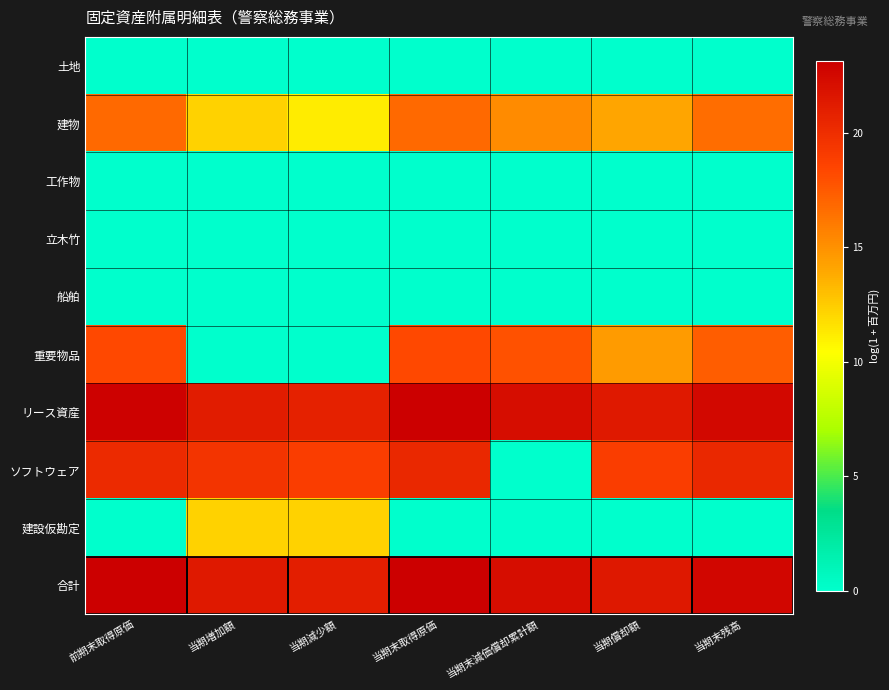

Which series has the widest spread of values?

ソフトウェア